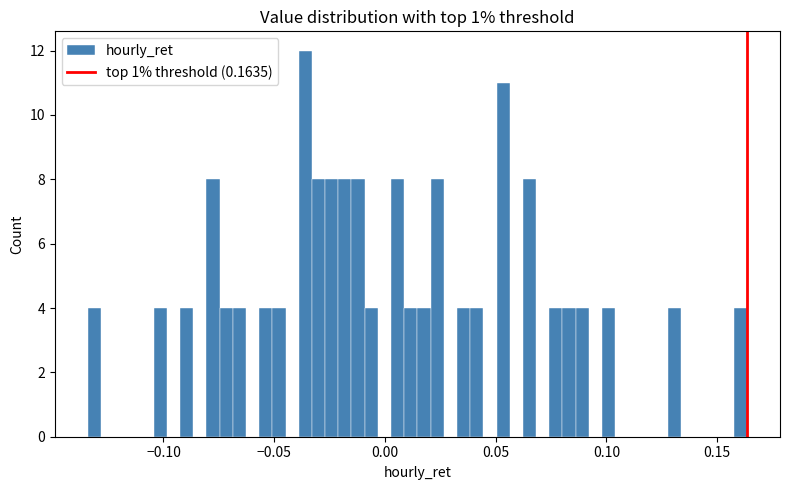

Around what value on the x-axis is the tallest bar? Give the approximate position of its centre, as read against the axis.

-0.035